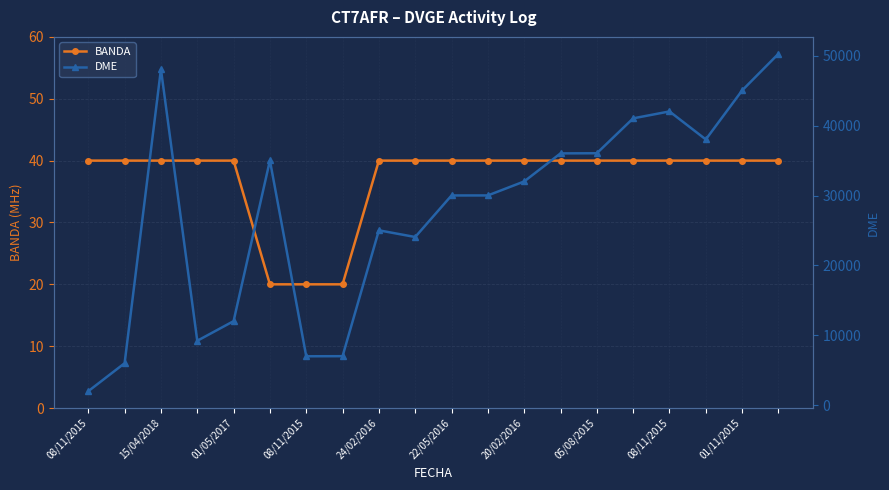

What is the difference between the second highest and second lowest values in the BANDA series?

20